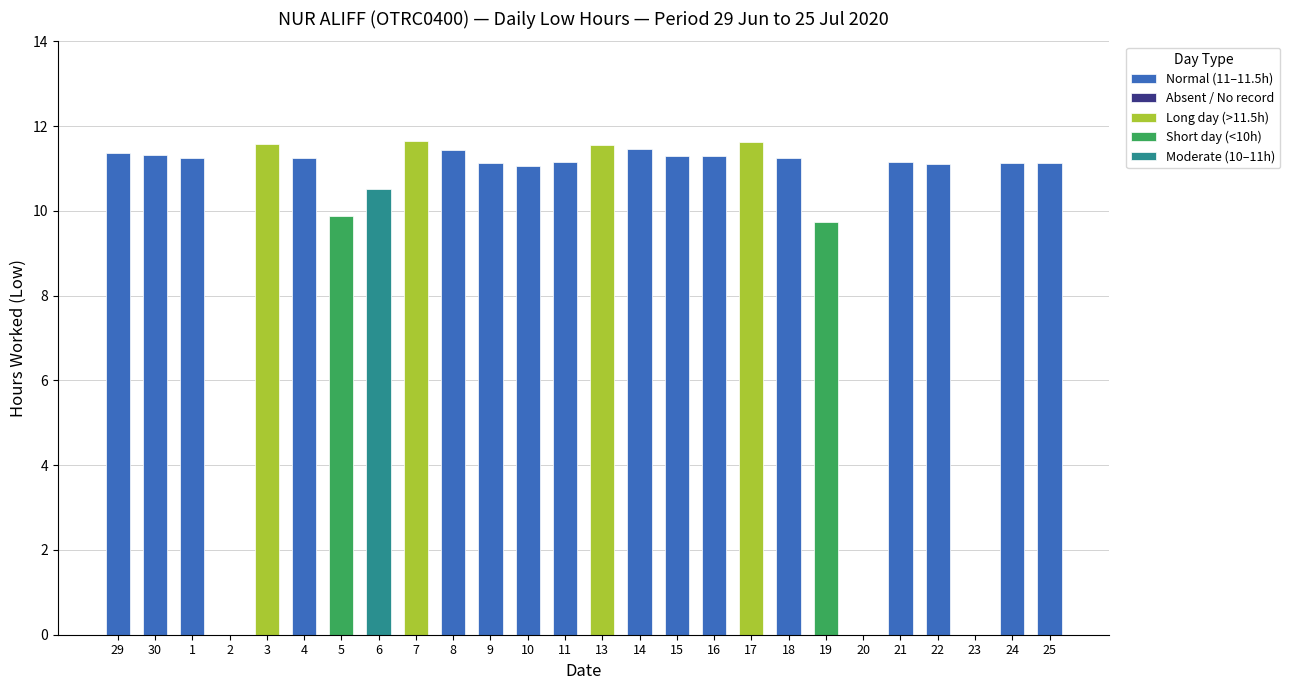

How many data points are above 11?

20